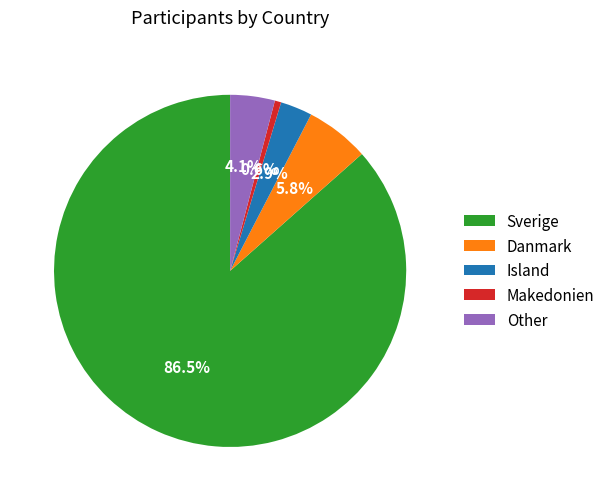

To the nearest percent, what is the difference between the largest and smallest slice percentages?

86%